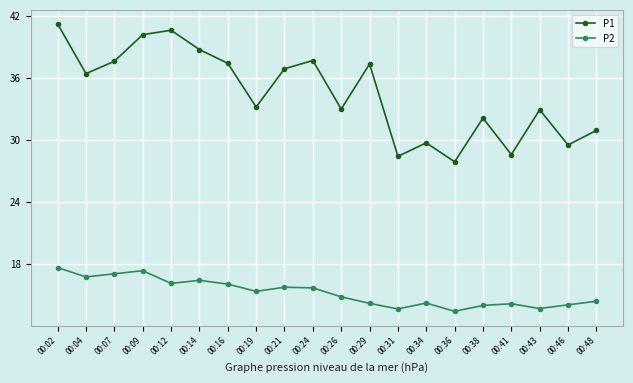

What is the difference between the P1 values at 00:12 and 00:02?

0.6